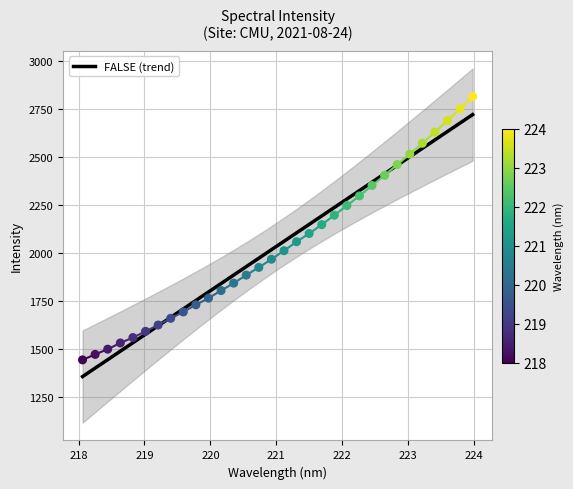

What is the ratio of the value at 223.7895 to the value at 219.589?

1.6